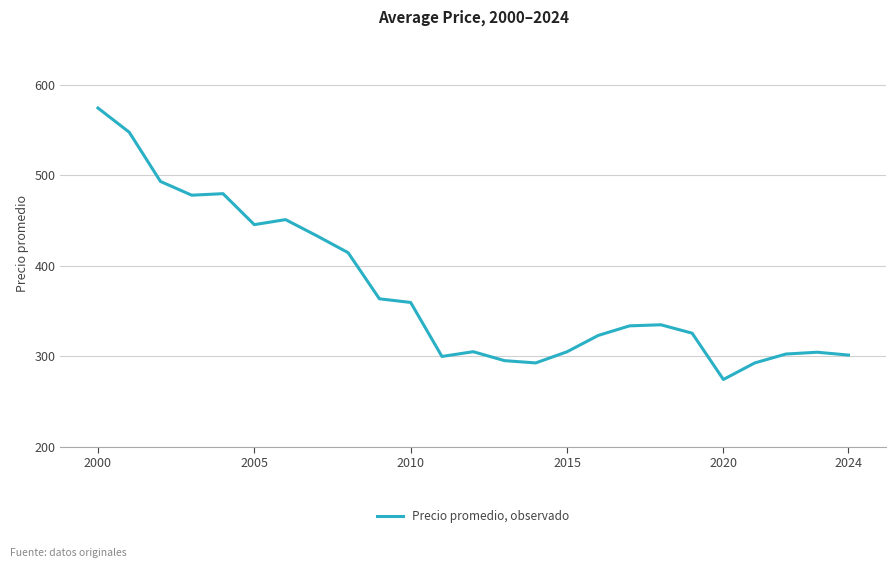

What is the difference between the maximum and minimum values?

300.2